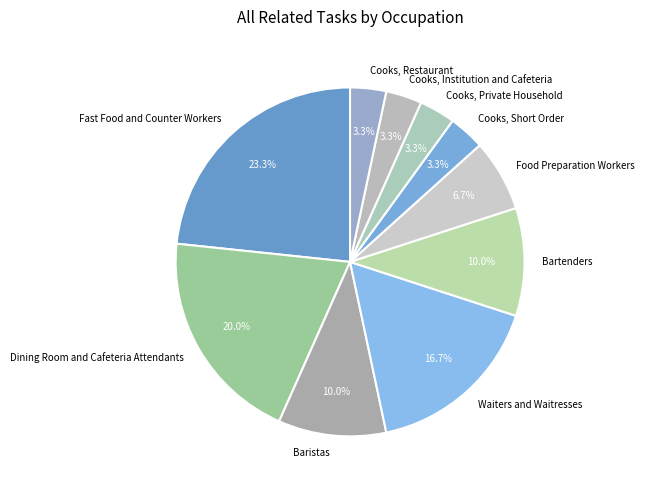

Is it true that Food Preparation Workers is 7% of the pie?

True